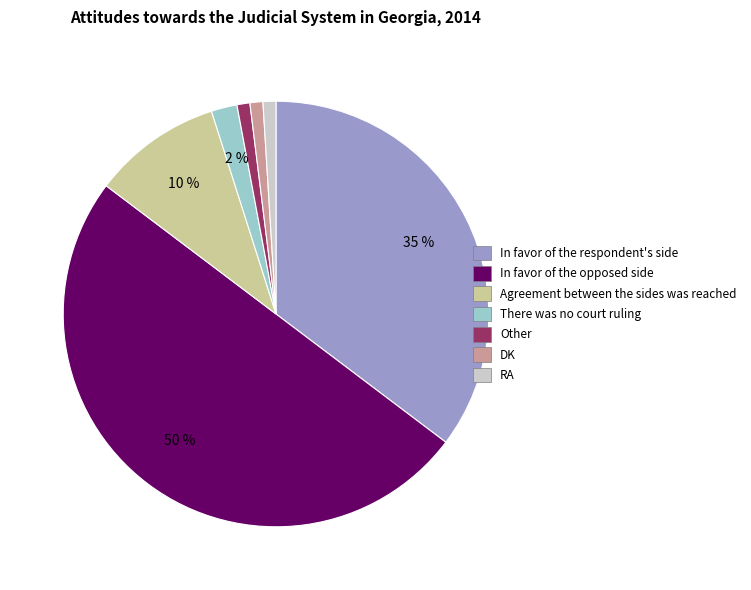

Combined, do Other and Agreement between the sides was reached account for over 50%?

No